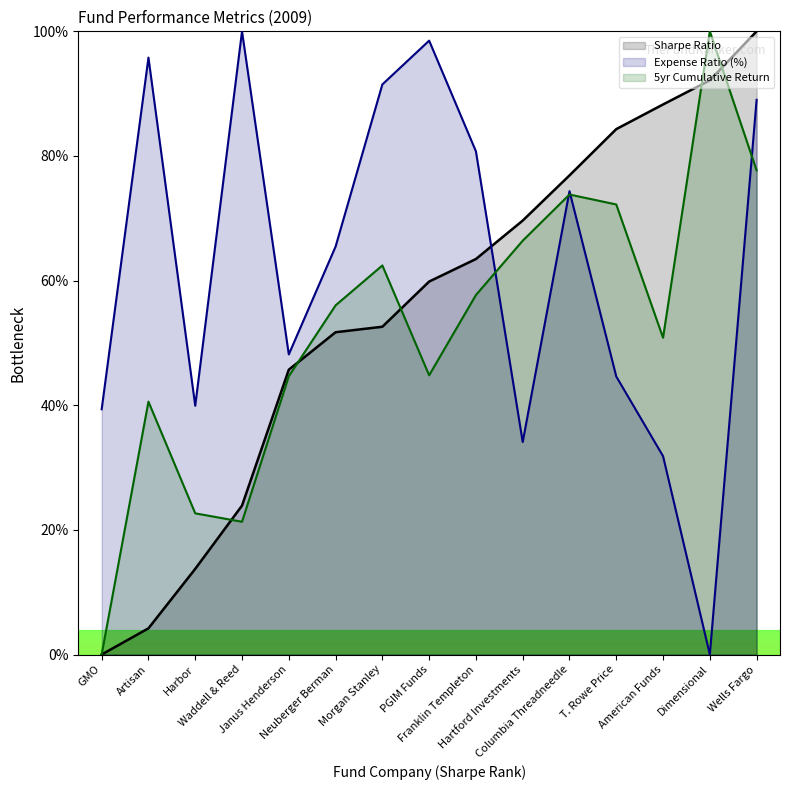

Is it true that Expense Ratio (%) equals 100.0 at Waddell & Reed?

True